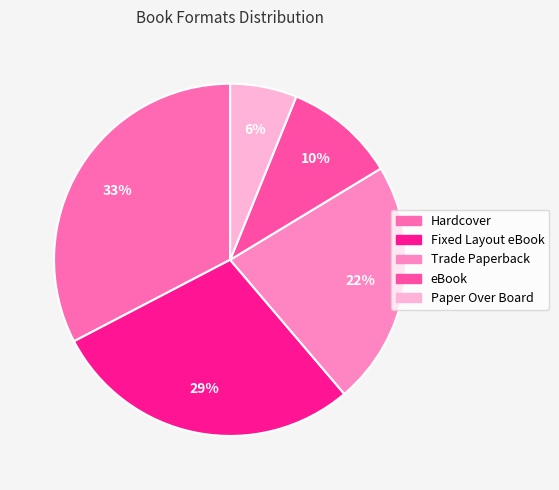

Does Paper Over Board account for over 50% of the chart?

No